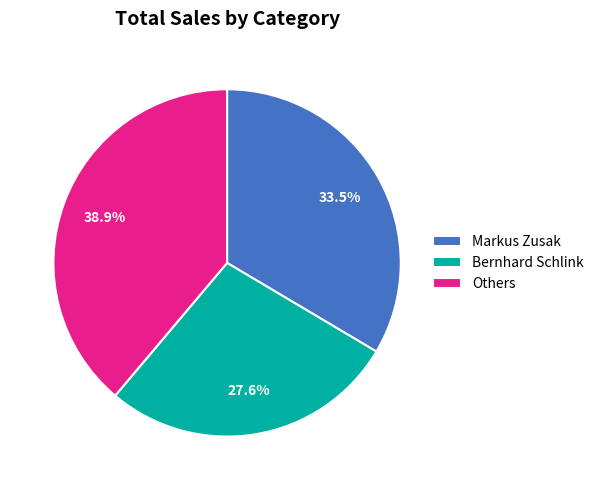

How many segments does this pie chart have?

3